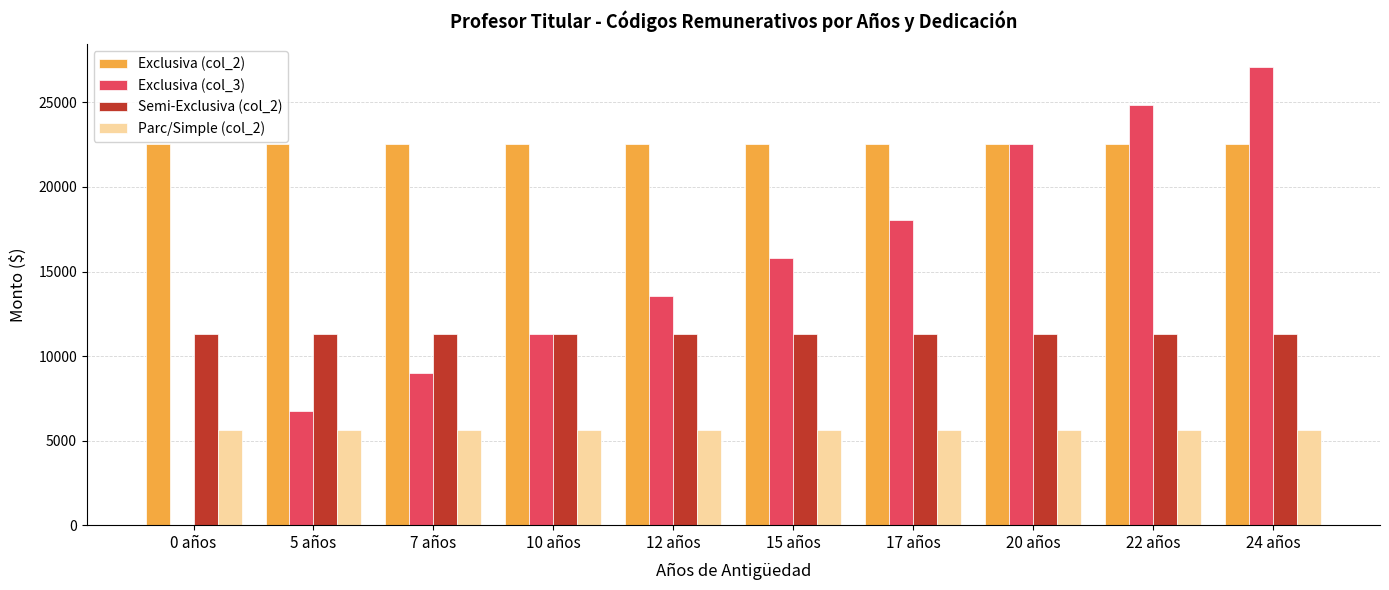

How many values in Exclusiva (col_3) are above zero?

9